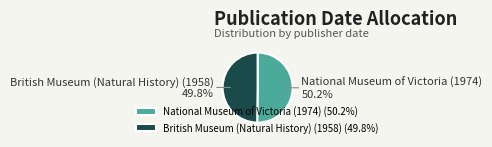

What is the ratio of the value at National Museum of Victoria (1974) to the value at British Museum (Natural History) (1958)?

1.0